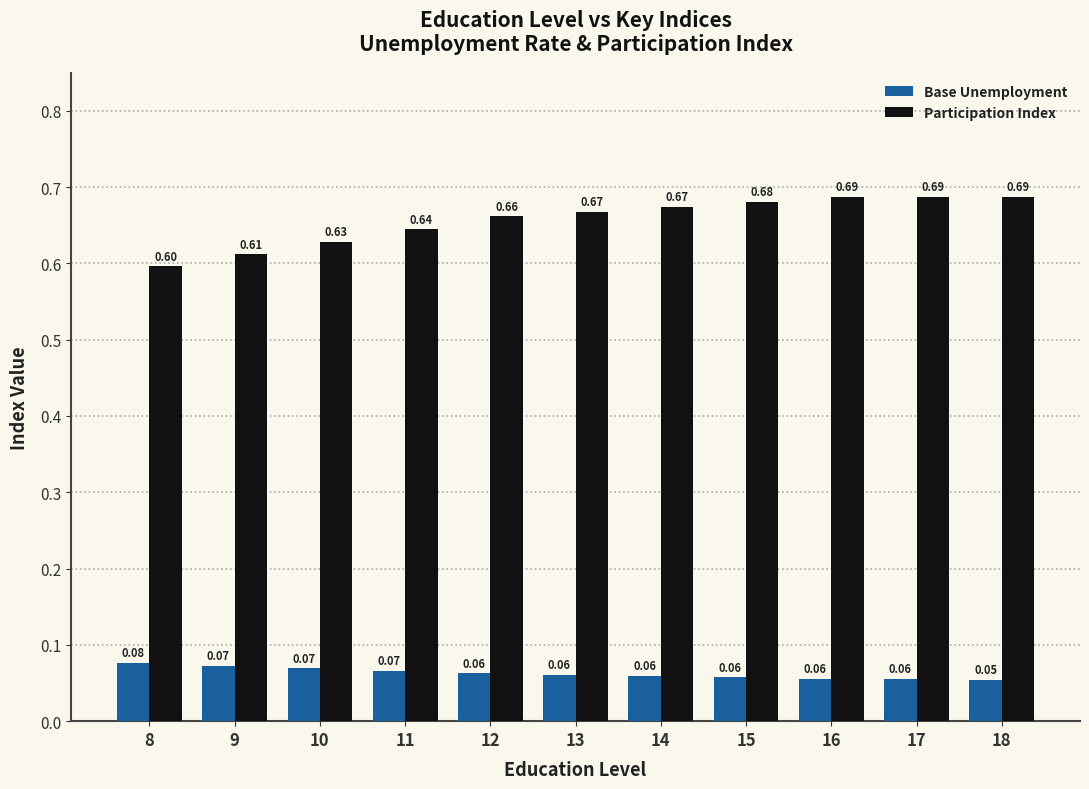

List the series in order of their overall mean, highest first.

Participation Index, Base Unemployment